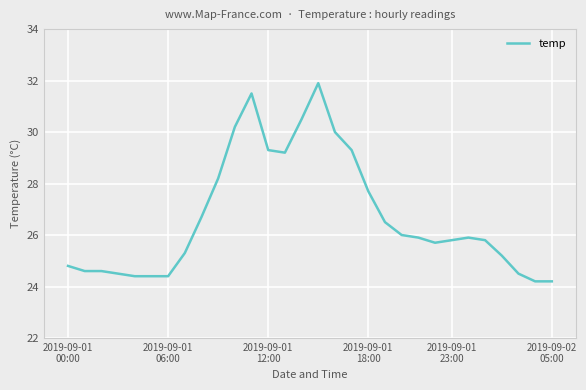

What is the minimum value shown in the chart?

24.2